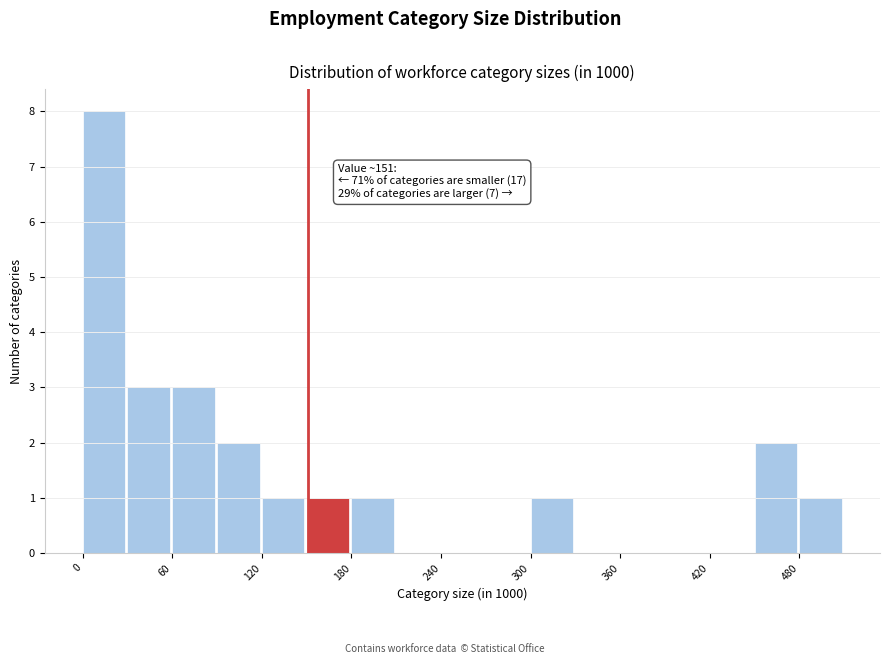

Read against the x-axis, roughly where is the centre of the tallest bar?

10